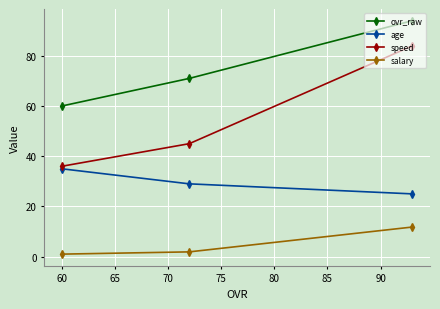

Which series has the largest total across all categories?

ovr_raw